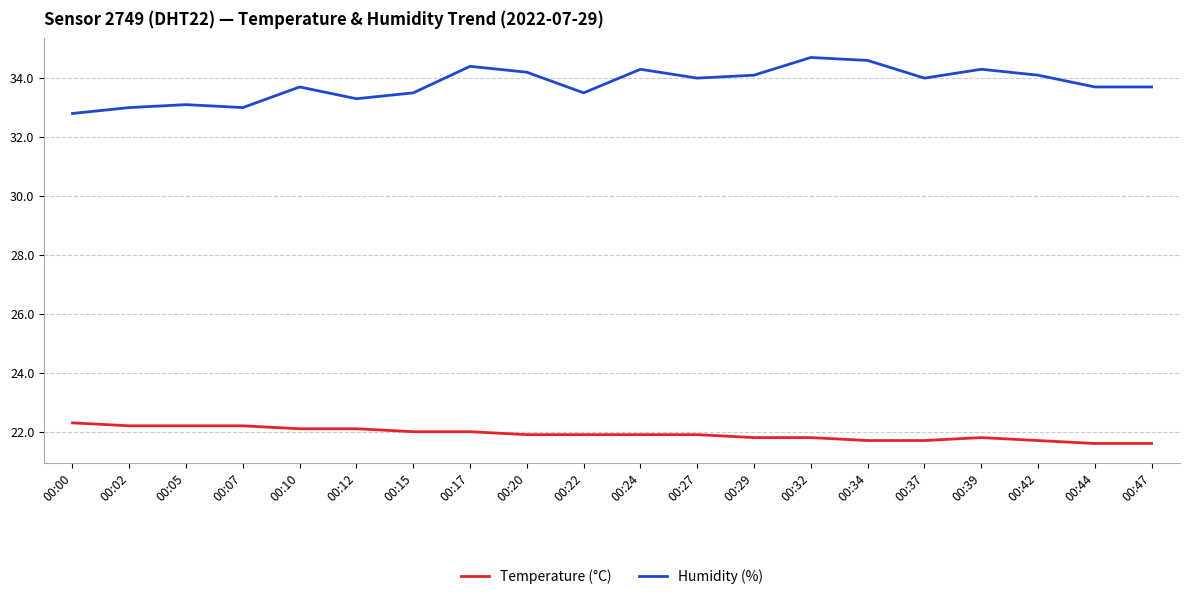

Reading right to left, transcribe all the data shown in this chart.

Temperature (°C): 21.6	21.6	21.7	21.8	21.7	21.7	21.8	21.8	21.9	21.9	21.9	21.9	22.0	22.0	22.1	22.1	22.2	22.2	22.2	22.3
Humidity (%): 33.7	33.7	34.1	34.3	34.0	34.6	34.7	34.1	34.0	34.3	33.5	34.2	34.4	33.5	33.3	33.7	33.0	33.1	33.0	32.8